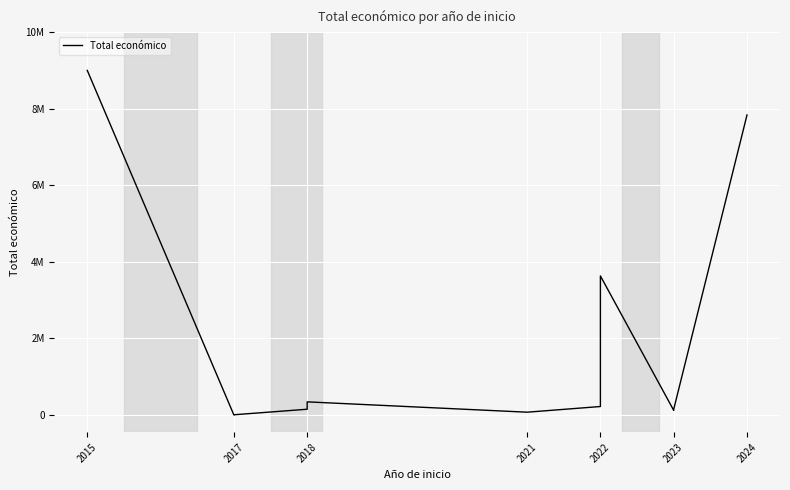

How many positive values are there?

10